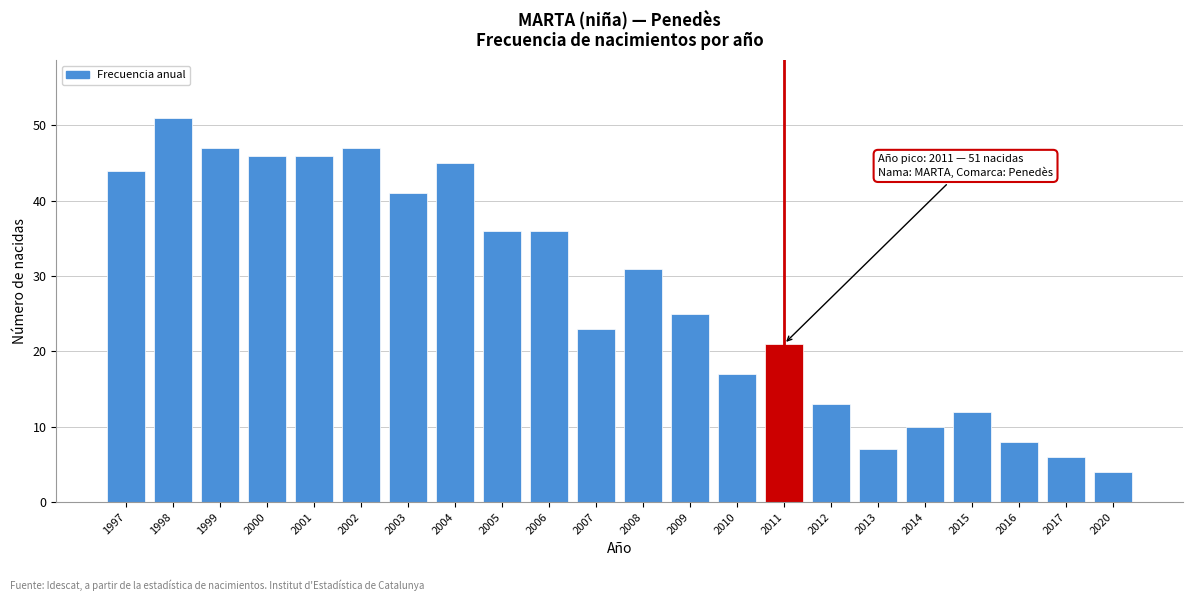

Reading left to right, list all the values displayed in this chart.

1997=44	1998=51	1999=47	2000=46	2001=46	2002=47	2003=41	2004=45	2005=36	2006=36	2007=23	2008=31	2009=25	2010=17	2011=21	2012=13	2013=7	2014=10	2015=12	2016=8	2017=6	2020=4